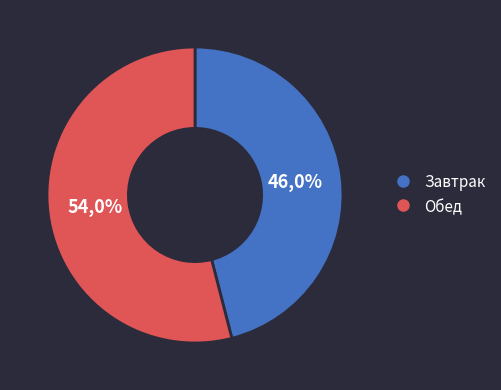

What is the total percentage of Обед and Завтрак?

100.0%